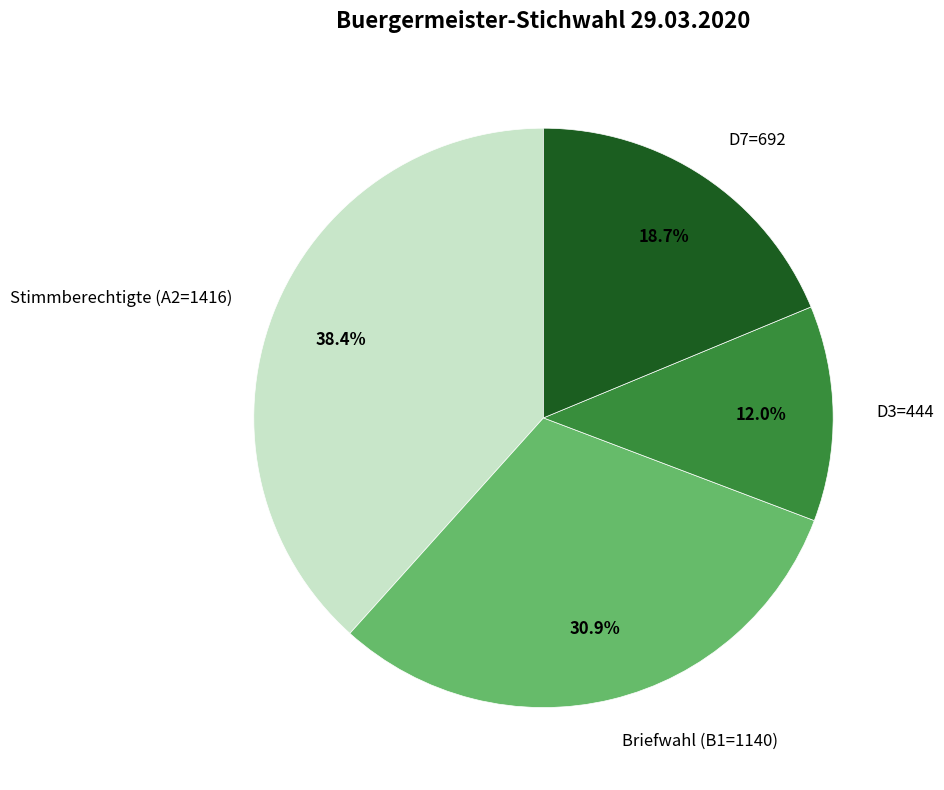

To the nearest percent, what is the average slice percentage?

25%